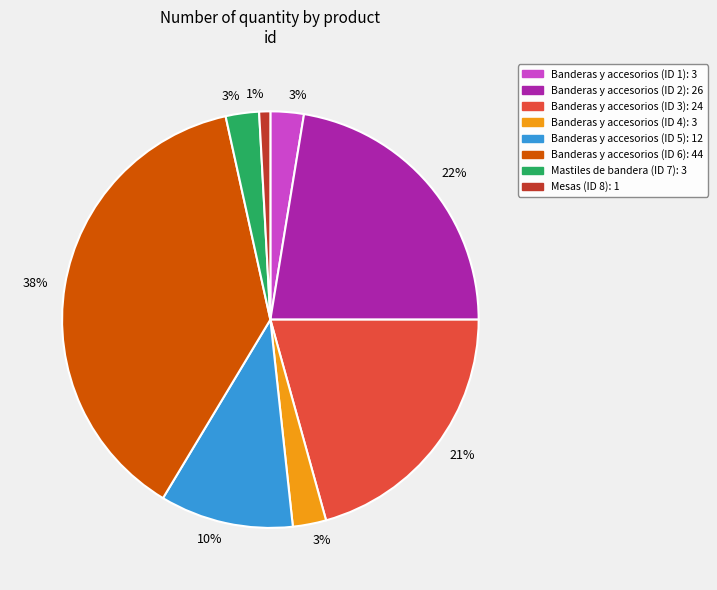

Is there any slice that represents more than half of the pie?

No